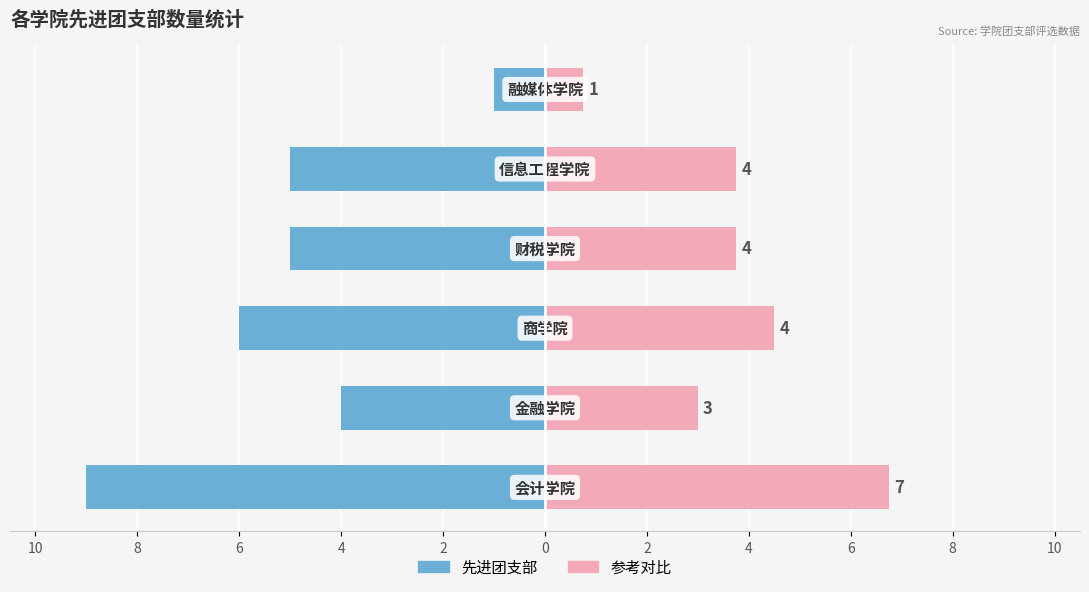

What is the sum of all 先进团支部 values?

-30.0